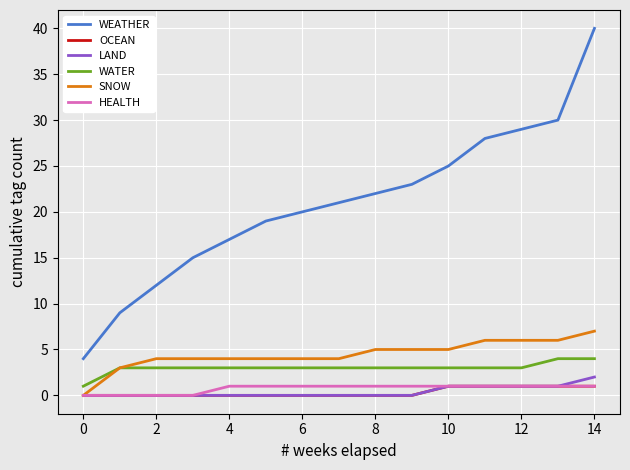

How many lines are shown in the chart?

6